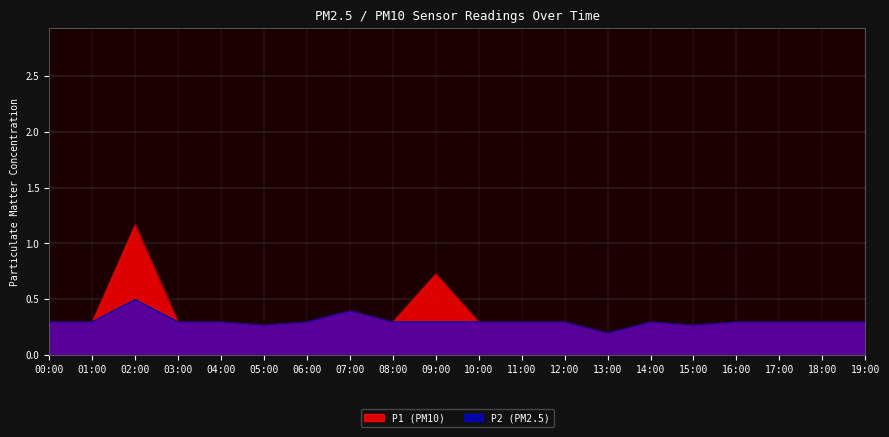

Rank the series by their average value, from highest to lowest.

P1 (PM10), P2 (PM2.5)